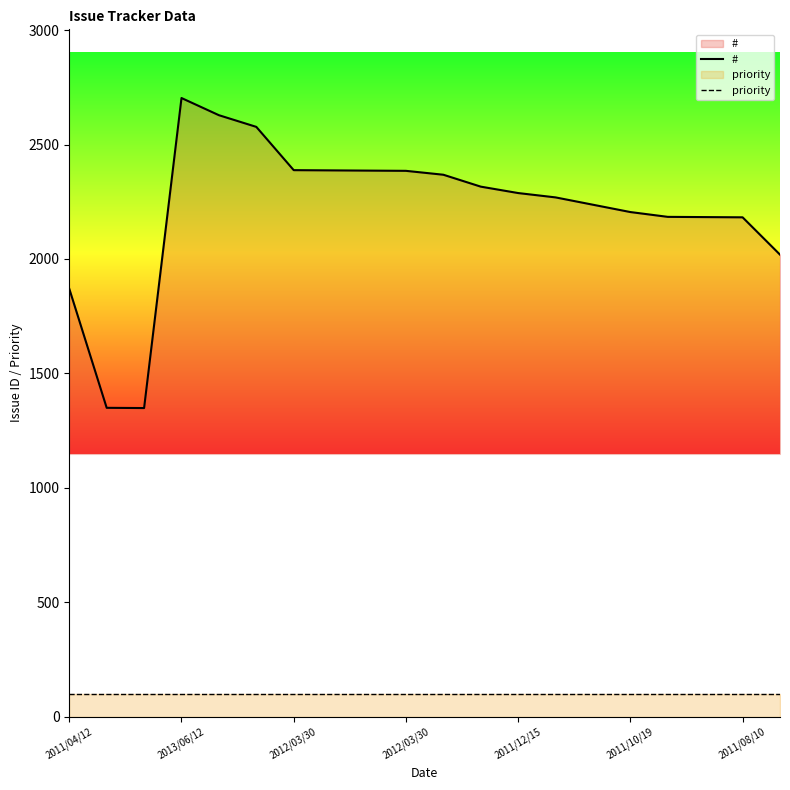

What is the value of the priority point at the 3rd from the left?

100